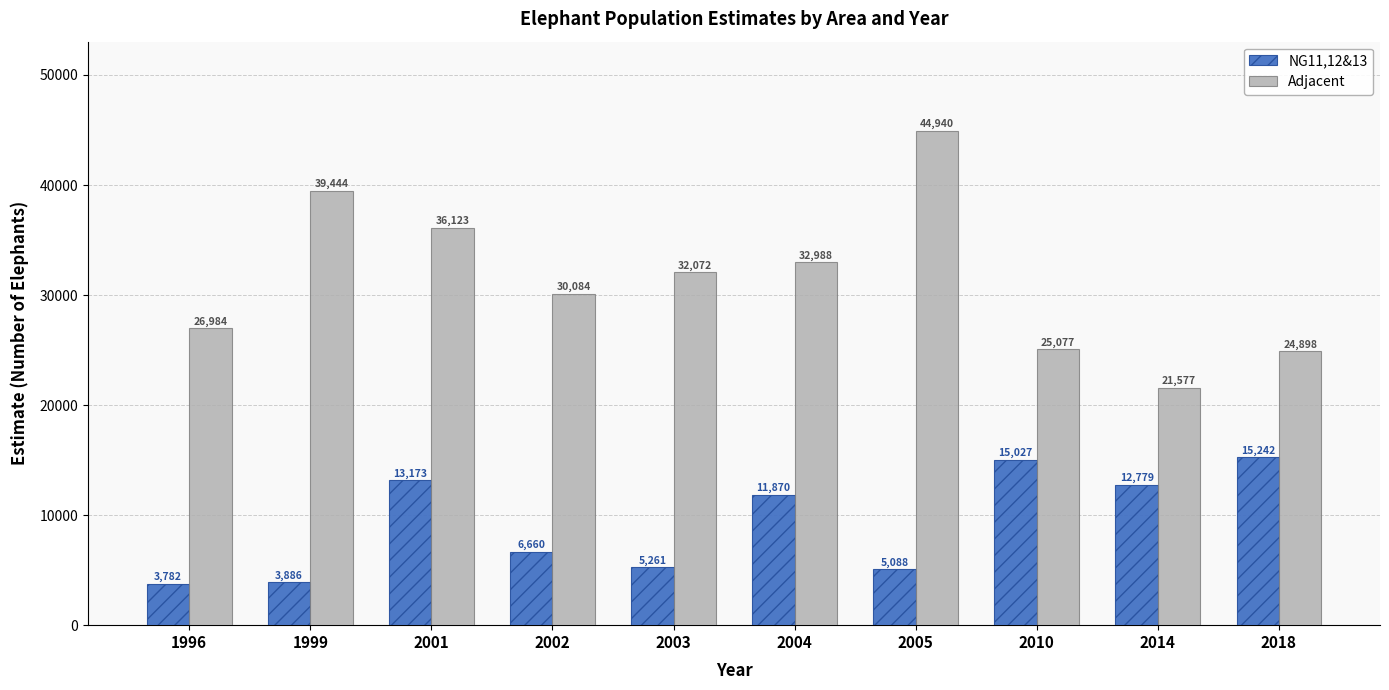

Reading left to right, transcribe all the data shown in this chart.

NG11,12&13: 3782	3886	13173	6660	5261	11870	5088	15027	12779	15242
Adjacent: 26984	39444	36123	30084	32072	32988	44940	25077	21577	24898